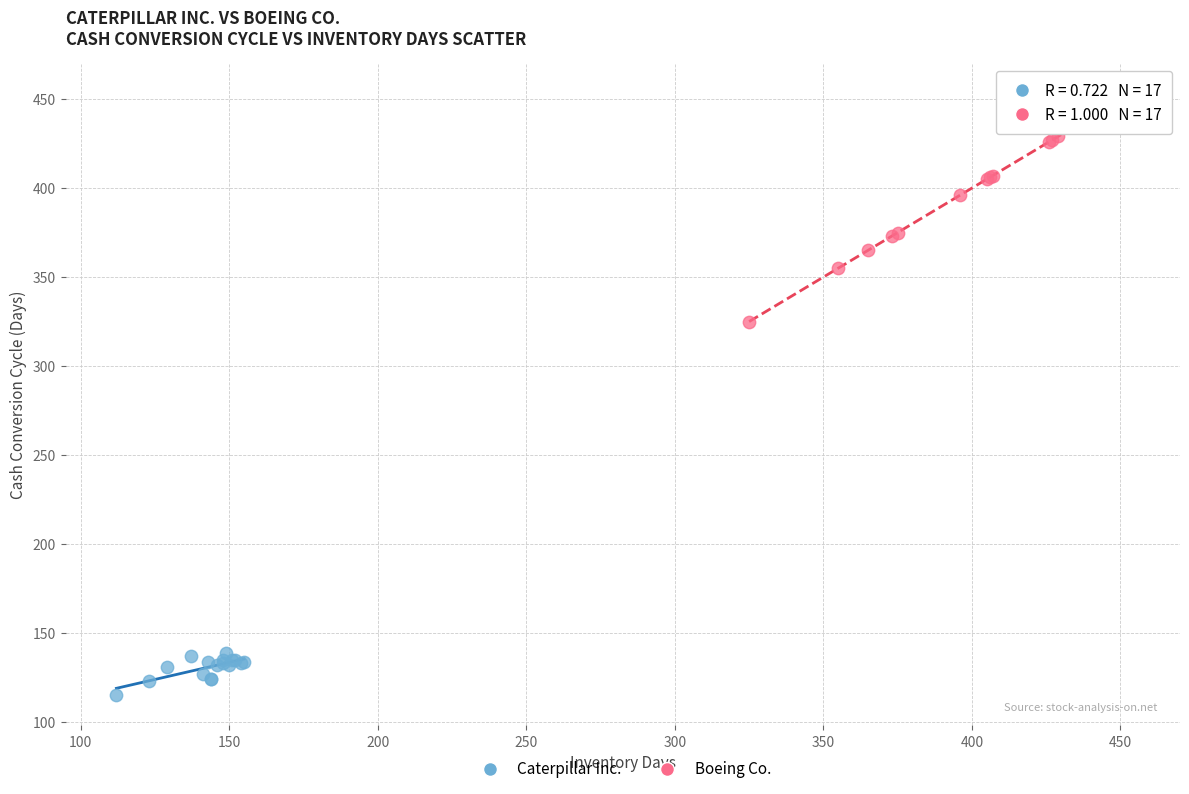

Which series has the widest spread of Y values?

Boeing Co.